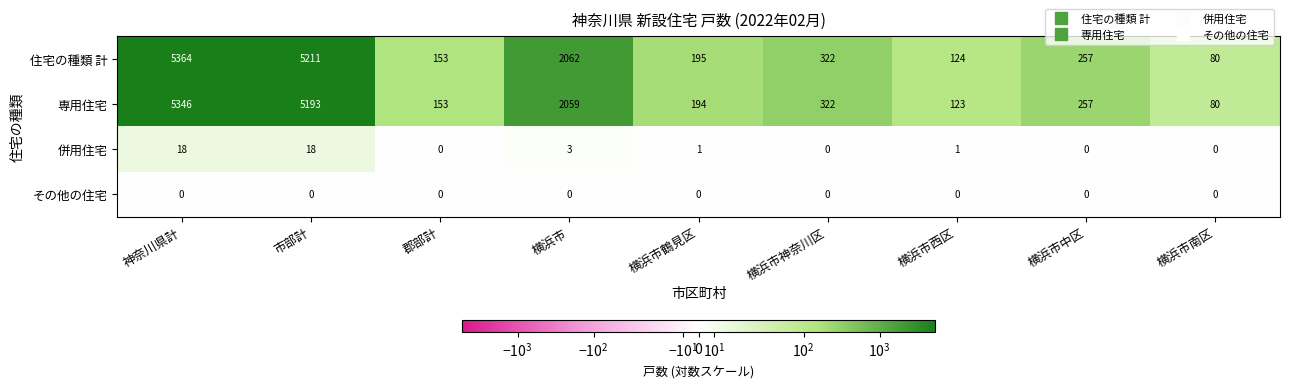

How many distinct data groups are displayed?

4